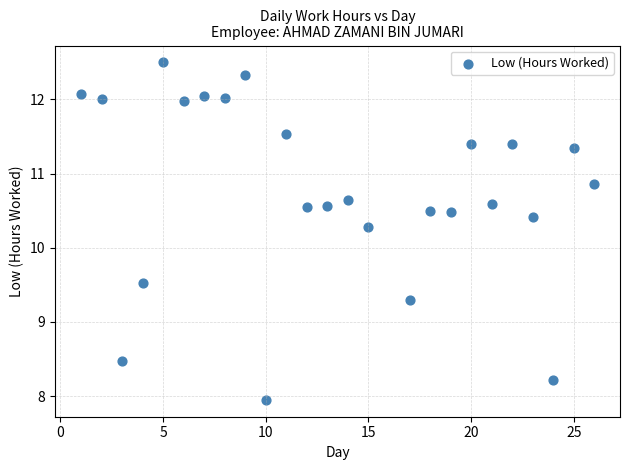

What Y value in the scatter plot is closest to 10?

10.3